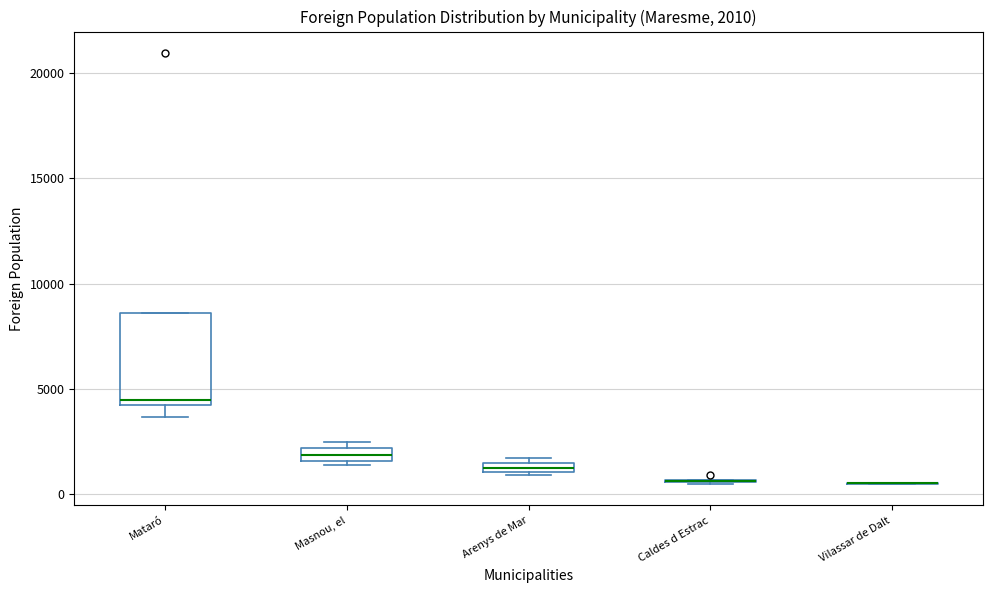

Comparing the boxes themselves (not the whiskers), which one is the tallest?

Mataró